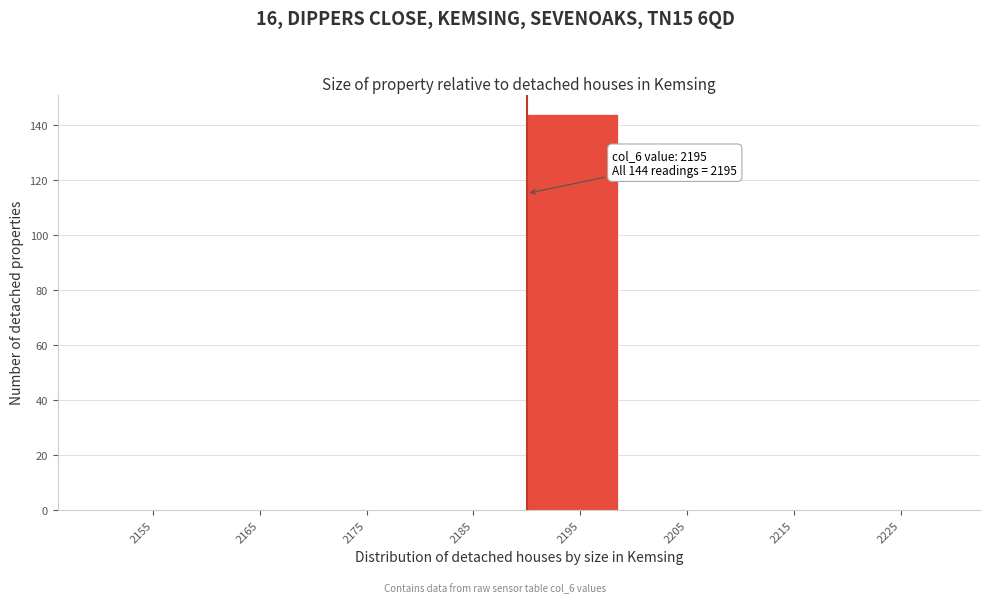

Reading right to left, transcribe all the data shown in this chart.

2225=0	2215=0	2205=0	2195=144	2185=0	2175=0	2165=0	2155=0